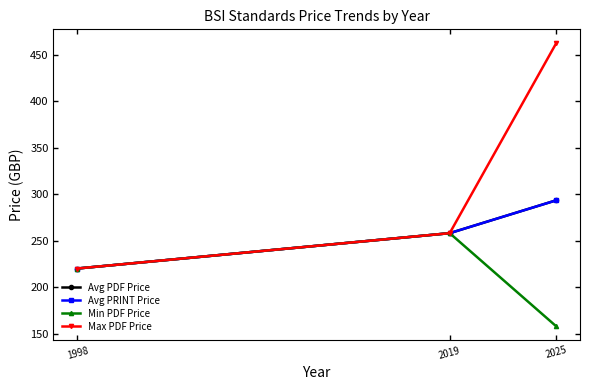

Does the chart have visible grid lines?

No